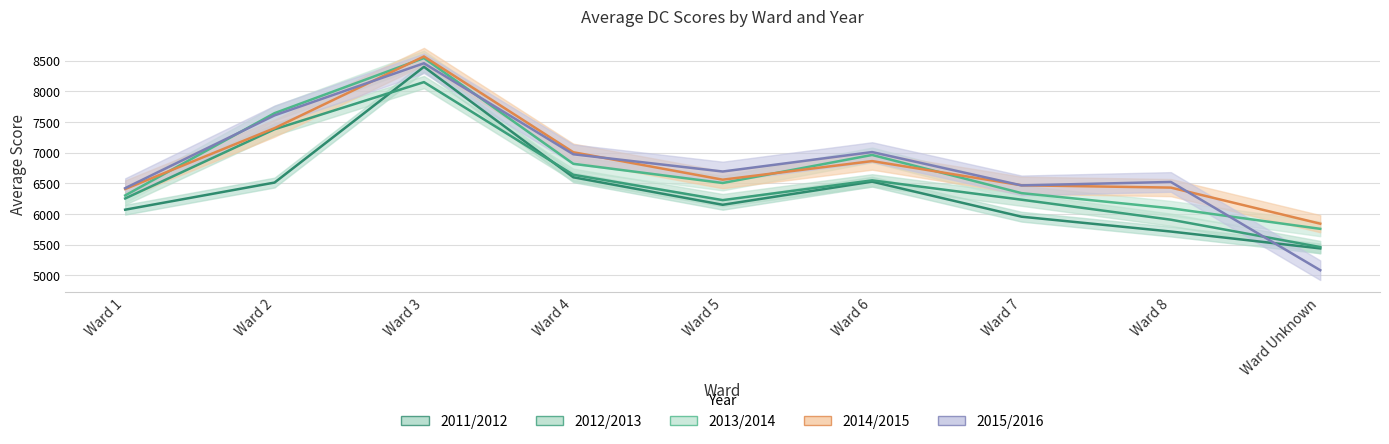

Which series has the largest total across all categories?

2014/2015